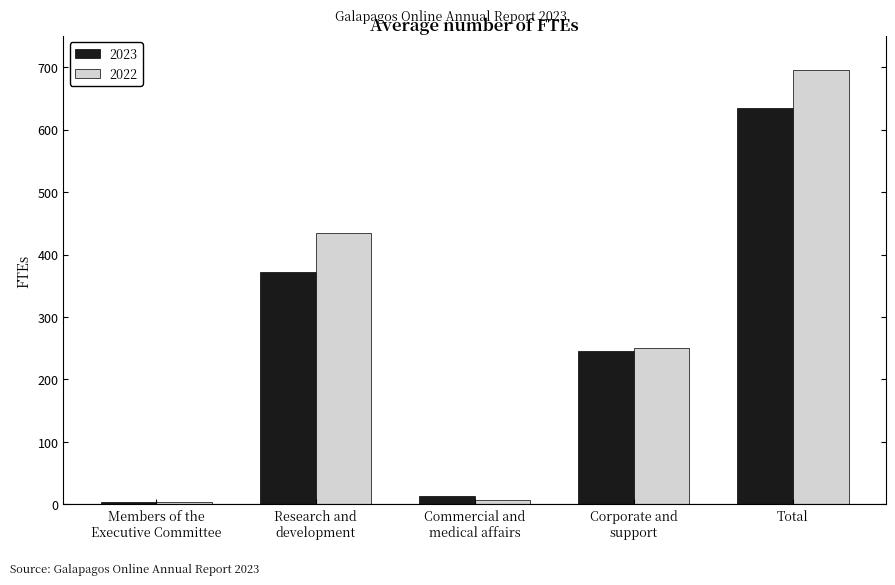

What is the maximum value shown in the chart?

695